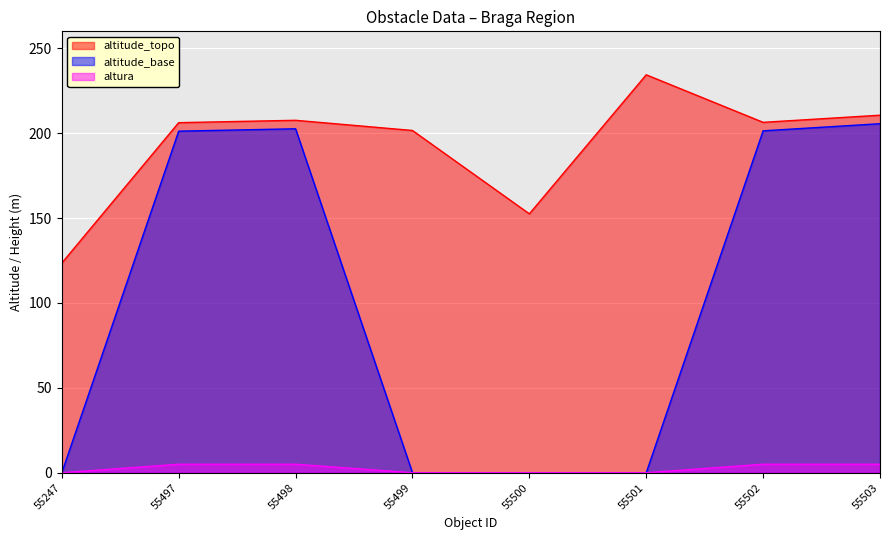

What is the total value across all series at 55501?

234.4